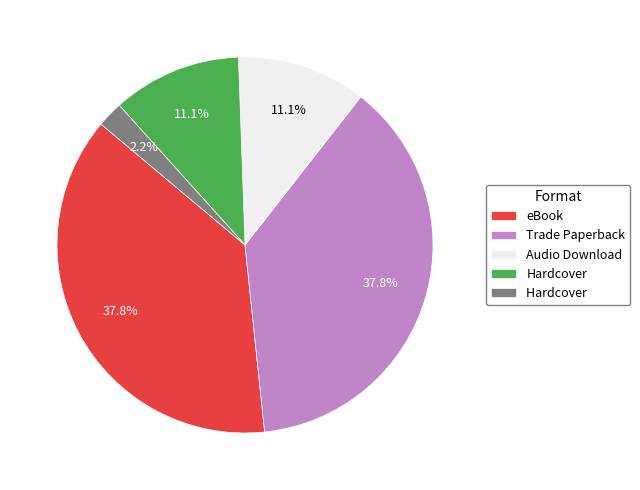

Does any single category account for the majority?

No